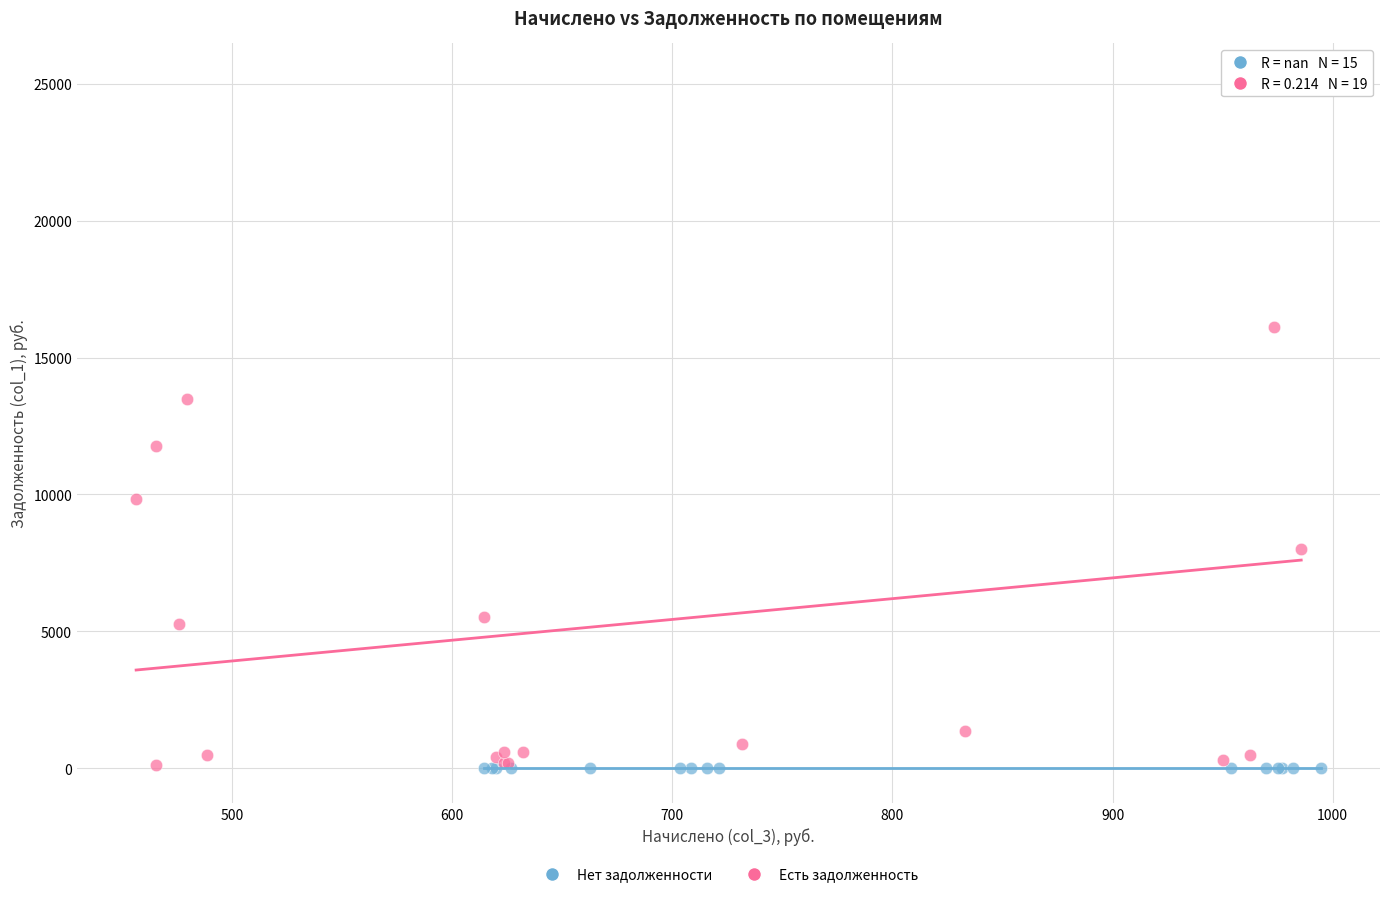

Which series reaches the maximum Y coordinate?

Есть задолженность